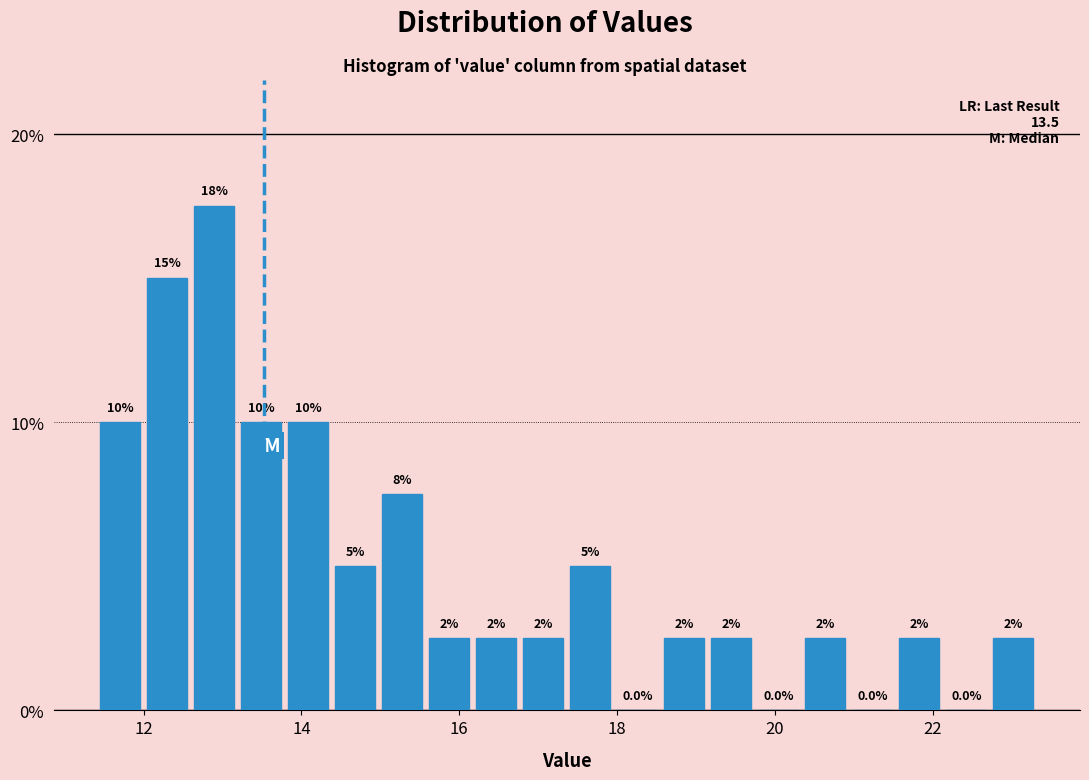

Around what value on the x-axis is the tallest bar? Give the approximate position of its centre, as read against the axis.

12.8